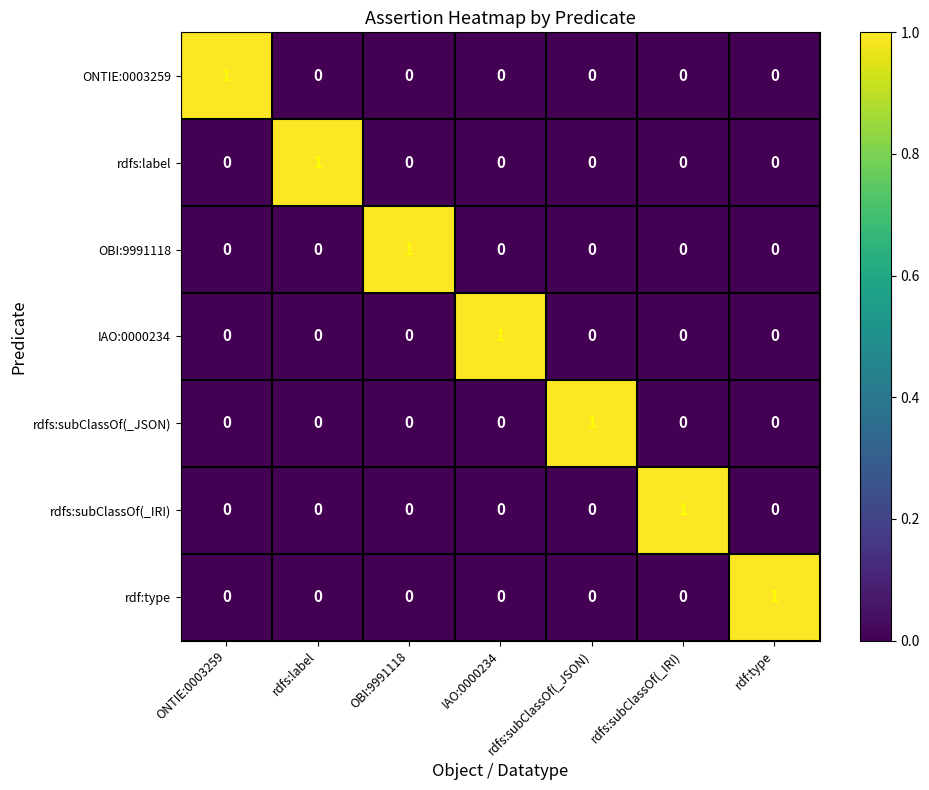

The ONTIE:0003259 series shows 1 at ONTIE:0003259. True or false?

True